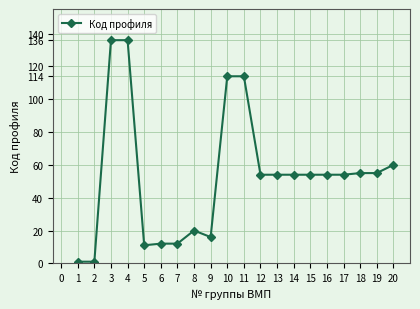

Reading right to left, extract all data points from this chart.

60	55	55	54	54	54	54	54	54	114	114	16	20	12	12	11	136	136	1	1